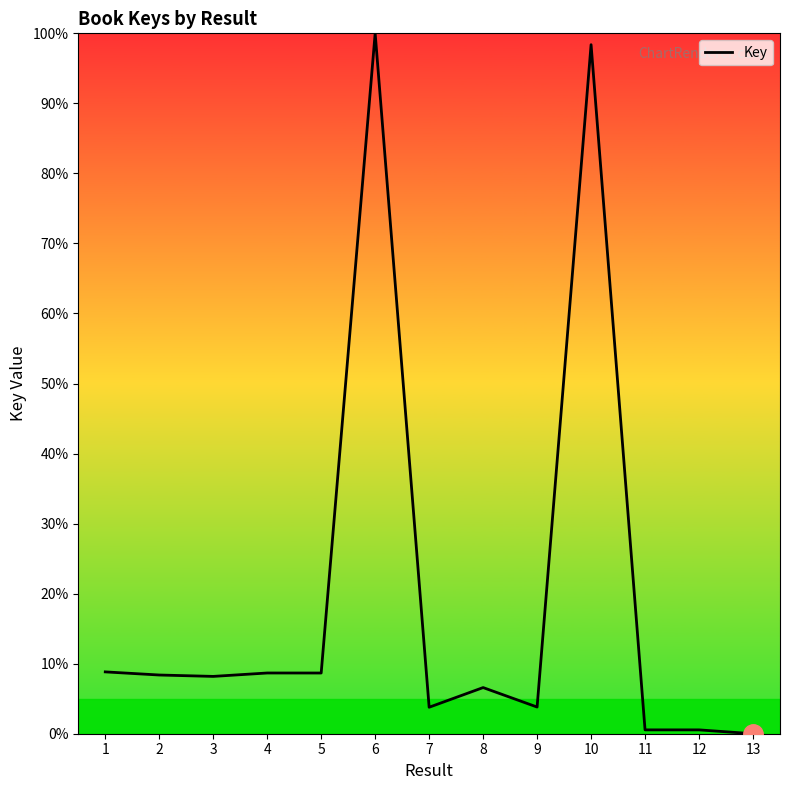

Approximately how many times larger is the value at 1 compared to 5?

1.0